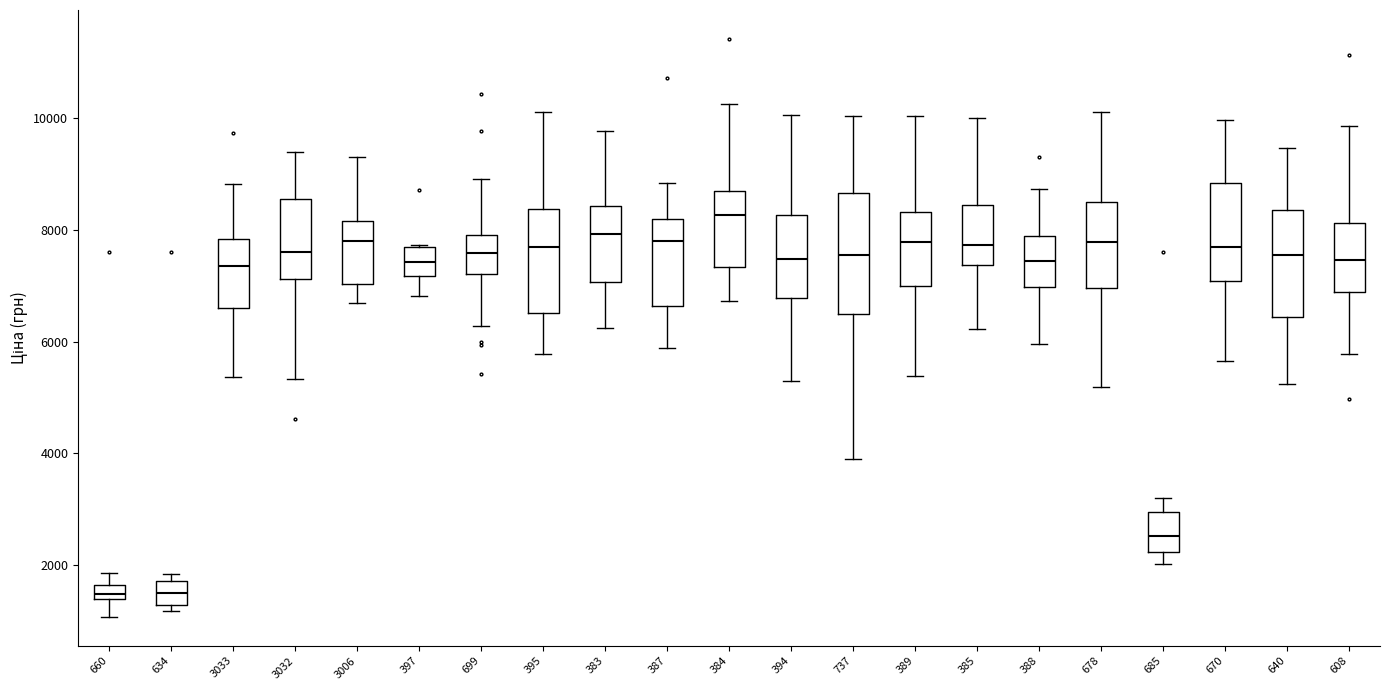

Where does the lower whisker of the box at x = 670 end on the y-axis? The values are not printed on the chart, so give them approximately, as read against the axis.

5600